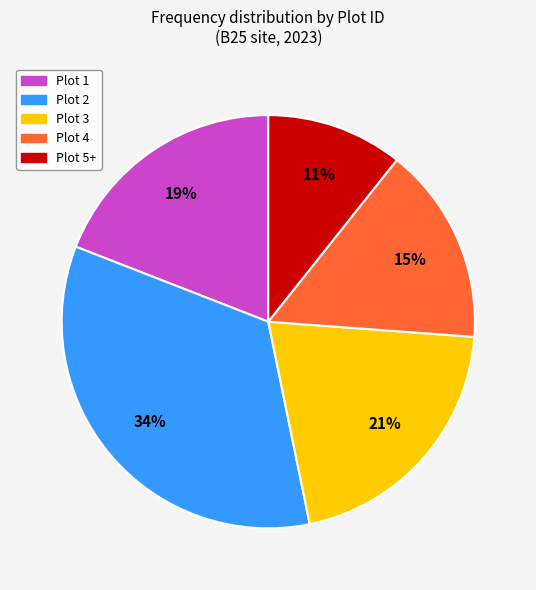

Is there any slice that represents more than half of the pie?

No